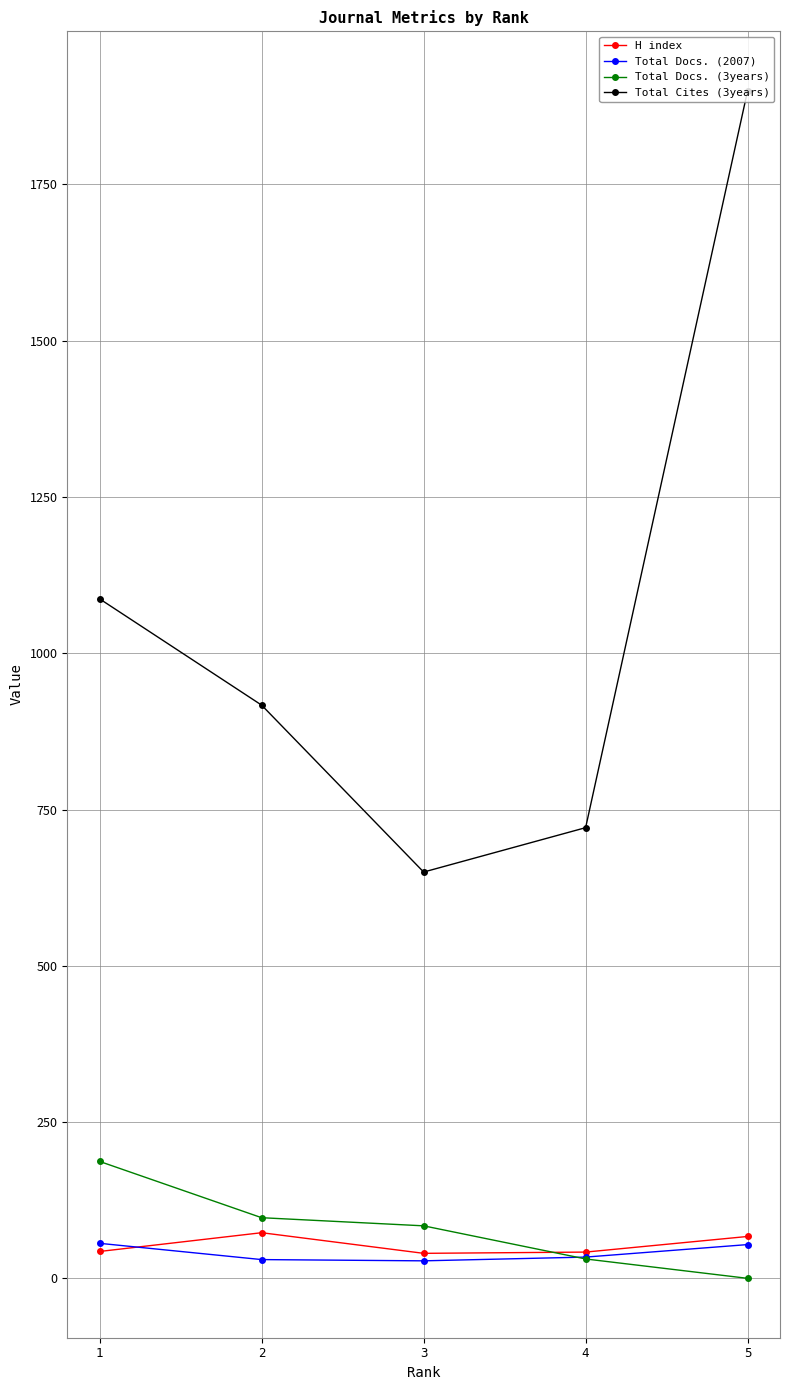

How many values in the Total Cites (3years) series are below 917?

2